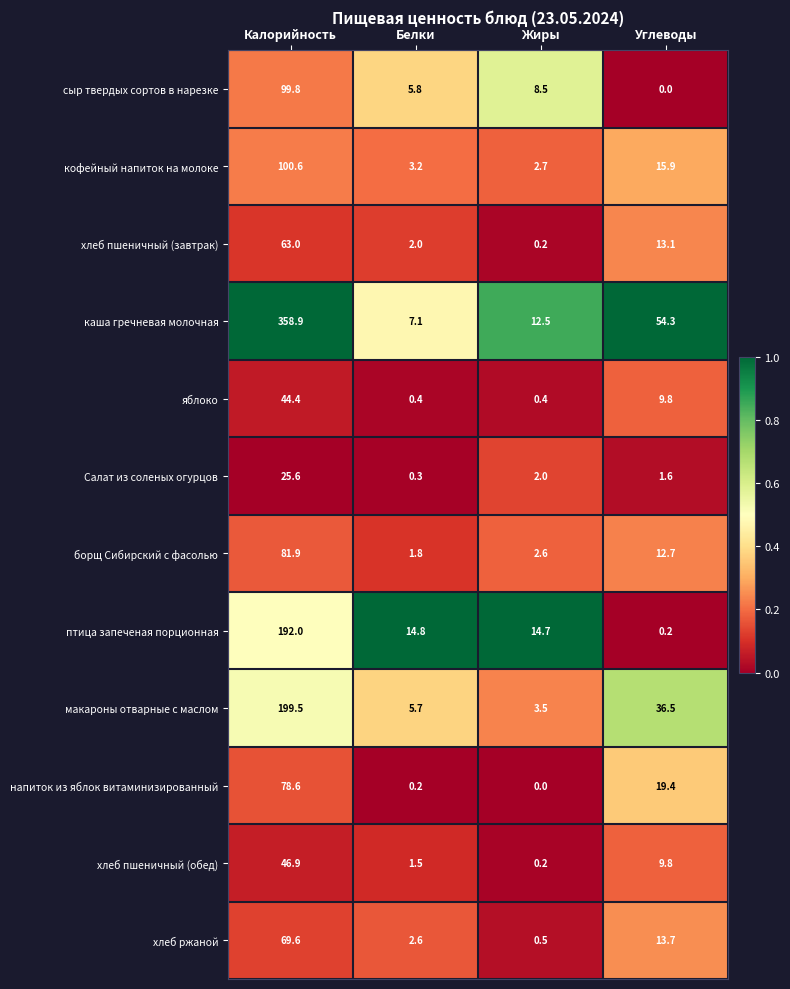

The value of хлеб пшеничный (завтрак) at Белки is 2.0. True or false?

True